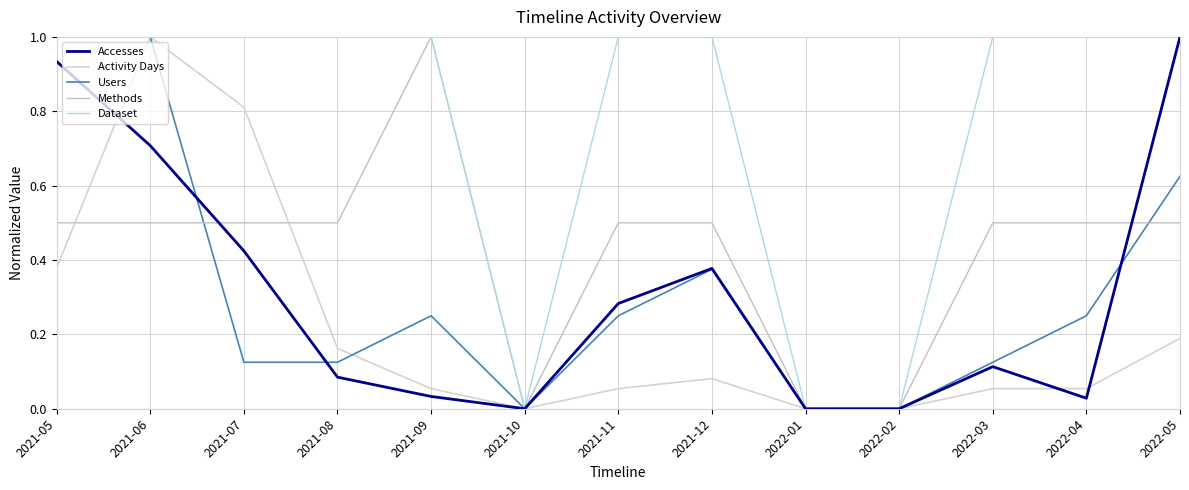

How many lines are shown in the chart?

5